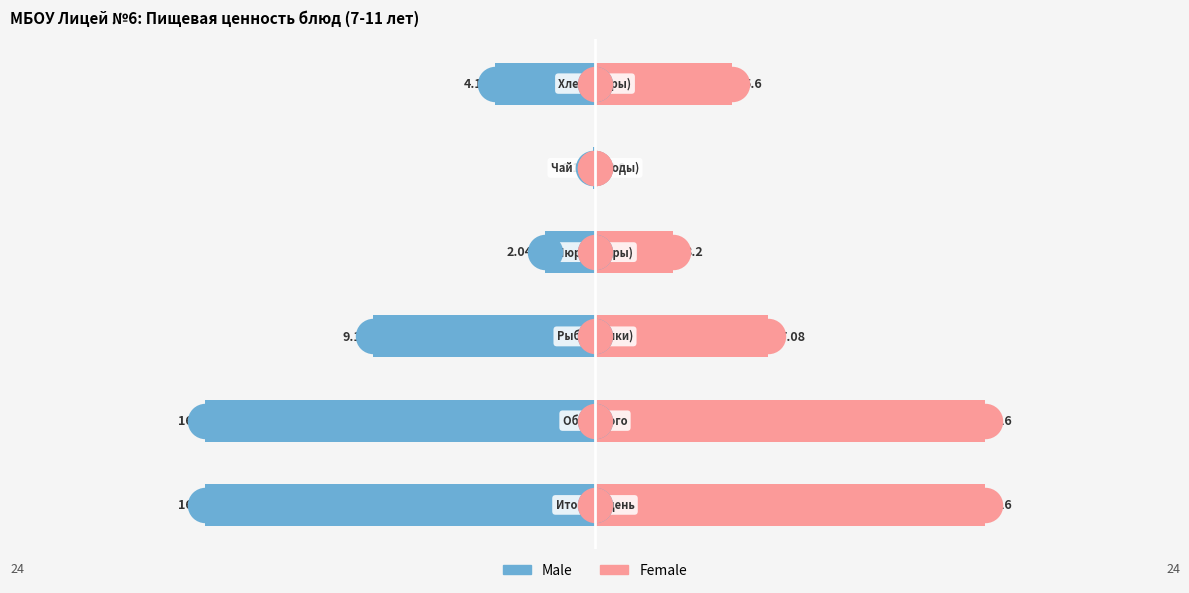

What are all the series names shown in the legend?

Male, Female